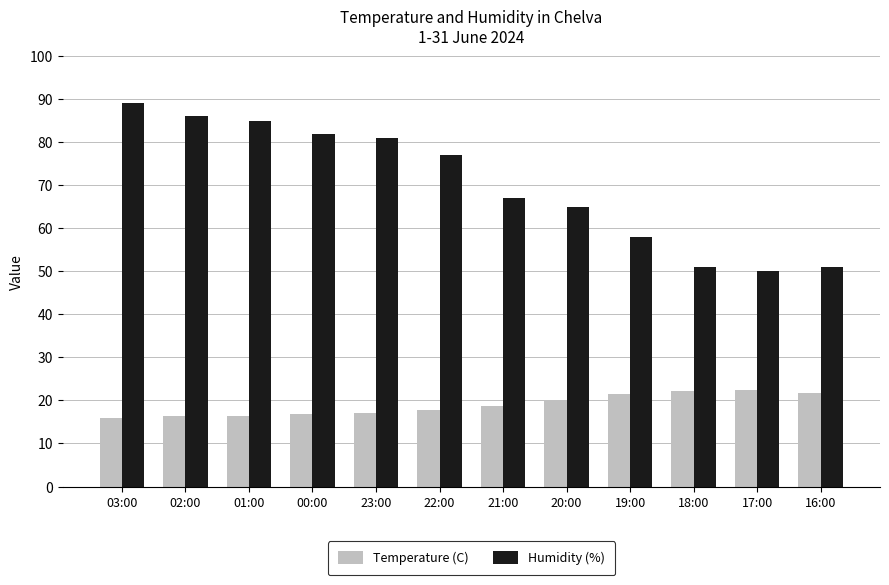

At 22:00, list the series in order from smallest to largest.

Temperature (C), Humidity (%)